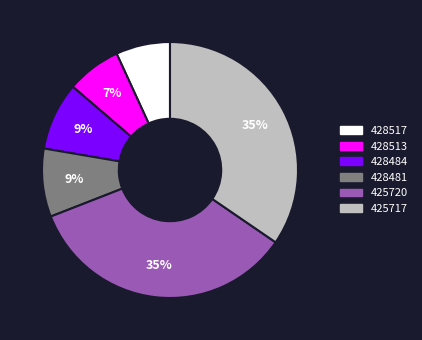

To the nearest percent, what is the combined percentage of 428517 and 425720?

41%